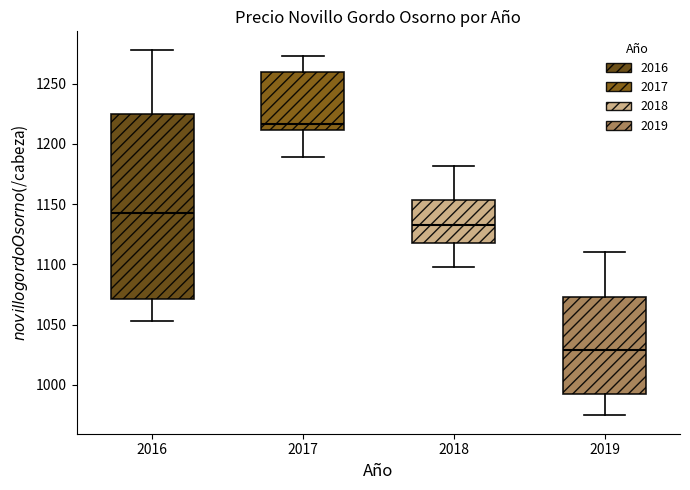

Which box's median line is the lowest?

2019